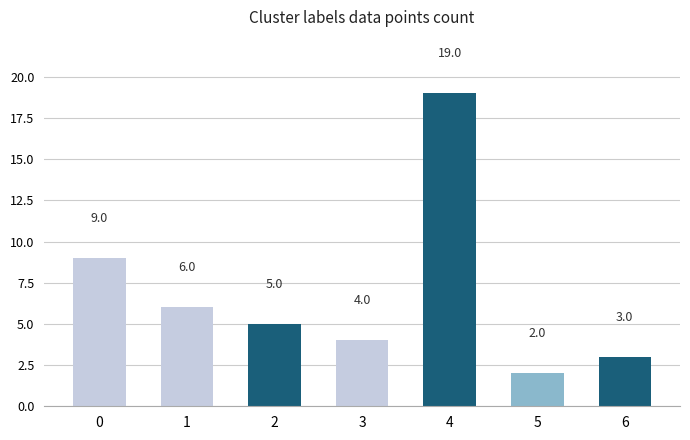

What is the approximate value at 6, to the nearest 5?

5